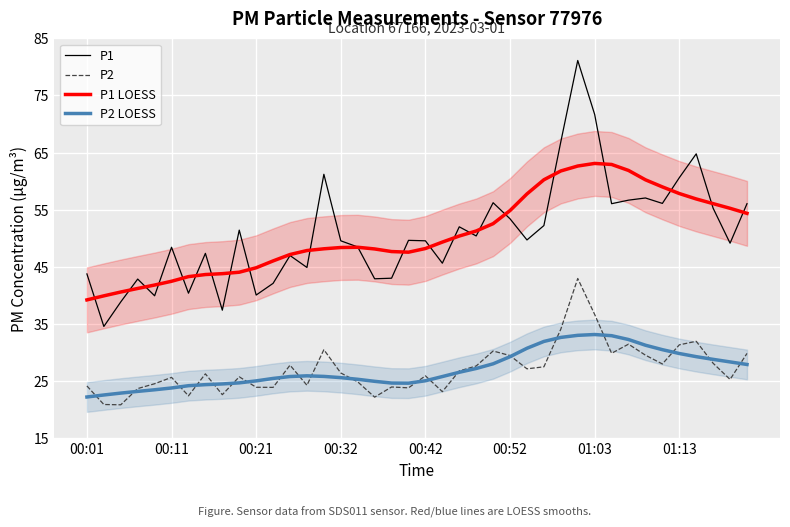

How many distinct data groups are displayed?

4